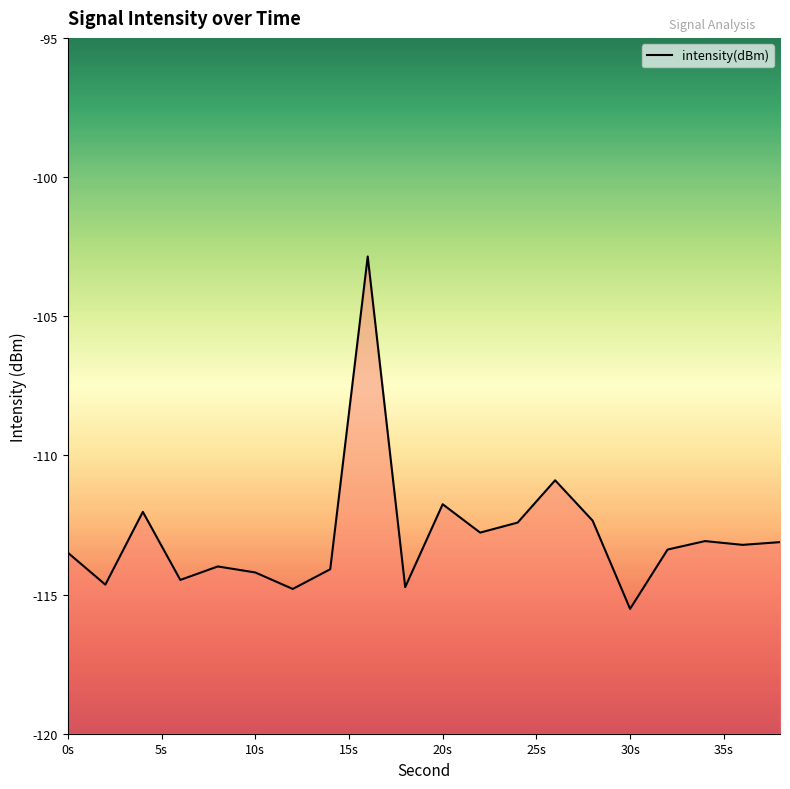

What is the sum of all values?

-2257.8